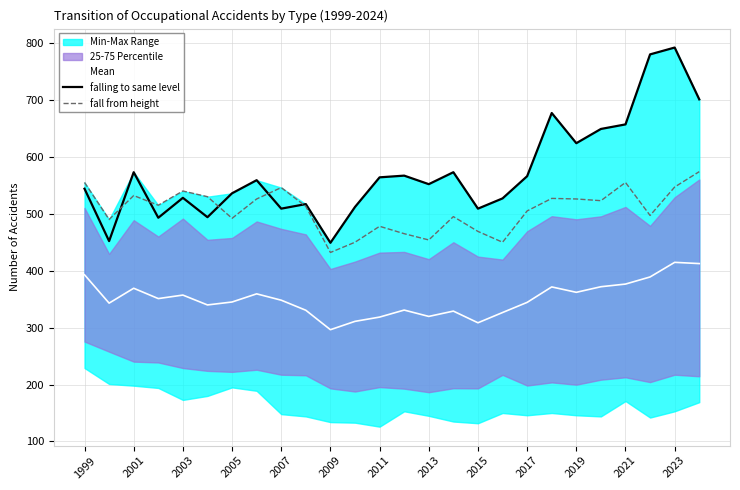

What are all the series names shown in the legend?

Mean, falling to same level, fall from height